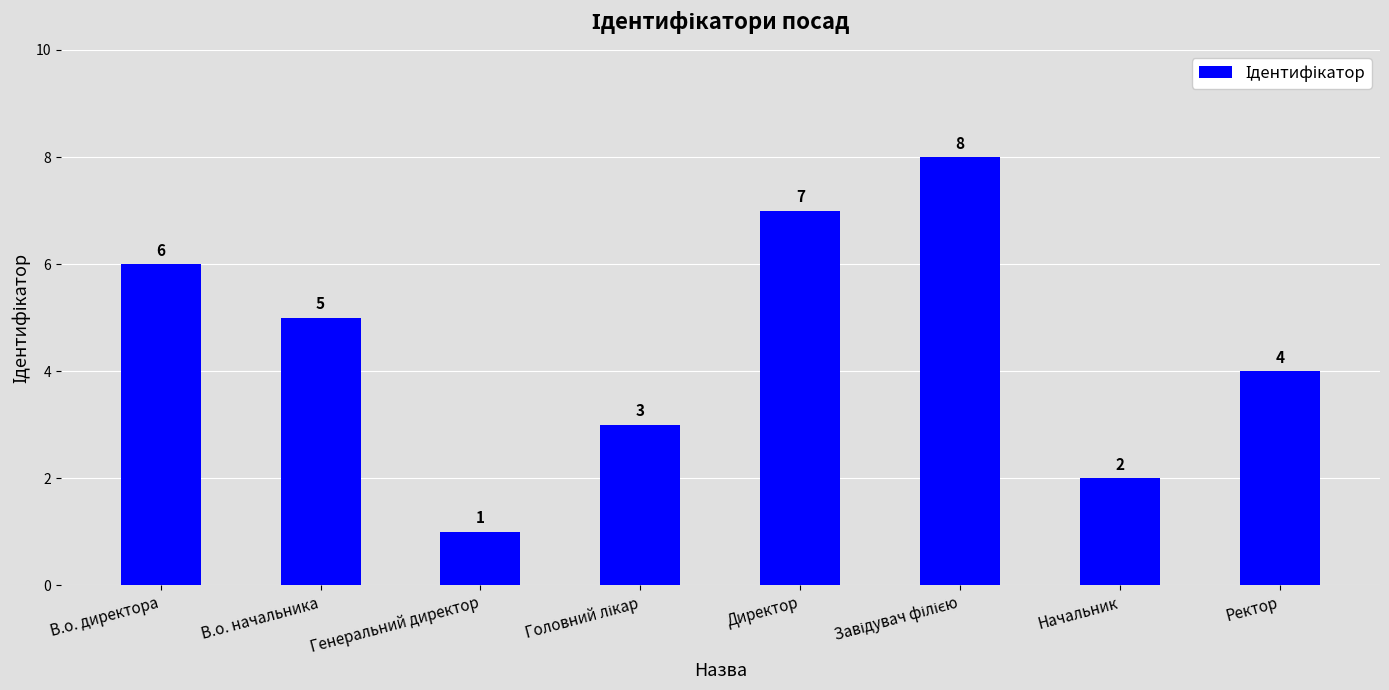

Are the bars grouped side by side (vs. stacked)?

No